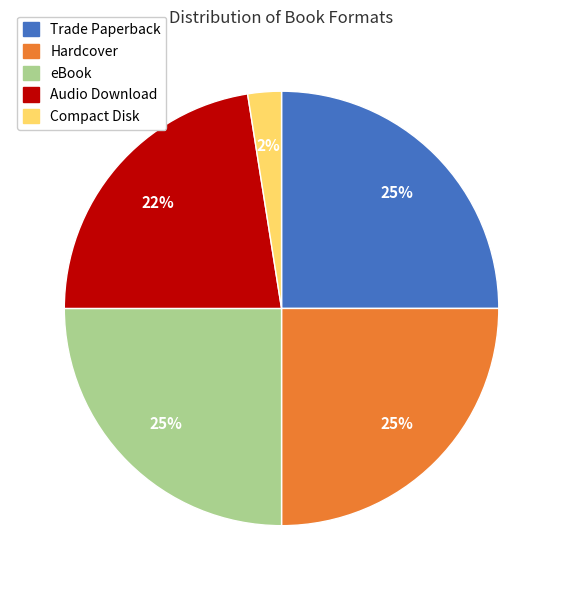

To the nearest percent, what is the average slice percentage?

20%